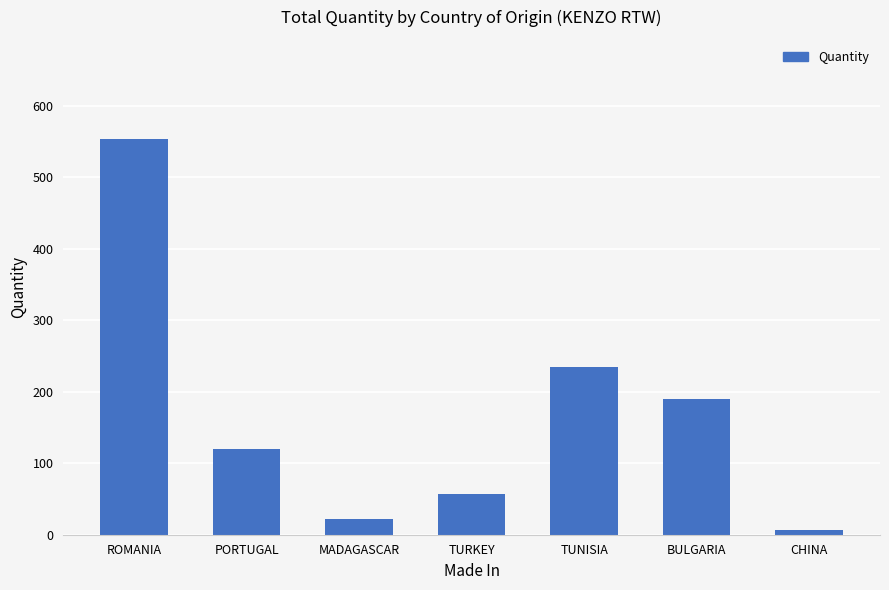

Between ROMANIA and MADAGASCAR, which is larger?

ROMANIA